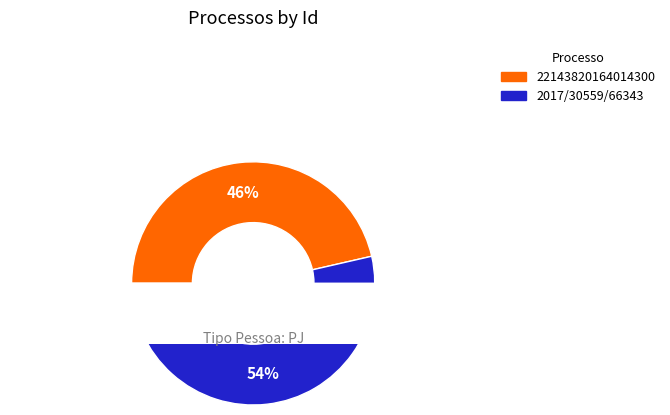

How many slices are in this pie chart?

2